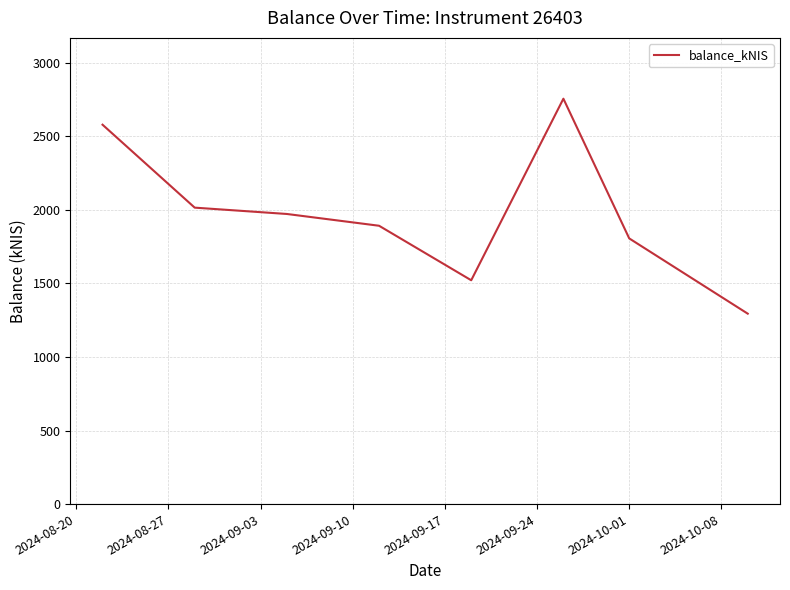

What is the maximum value shown in the chart?

2755.1